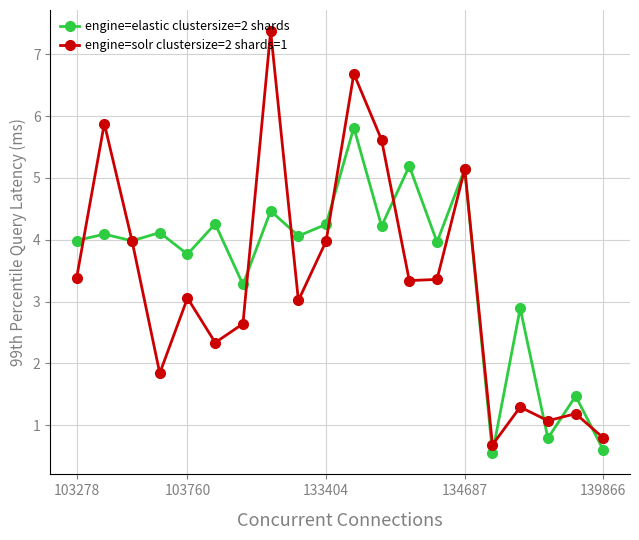

Rank the series by their maximum value, from lowest to highest.

engine=elastic clustersize=2 shards, engine=solr clustersize=2 shards=1